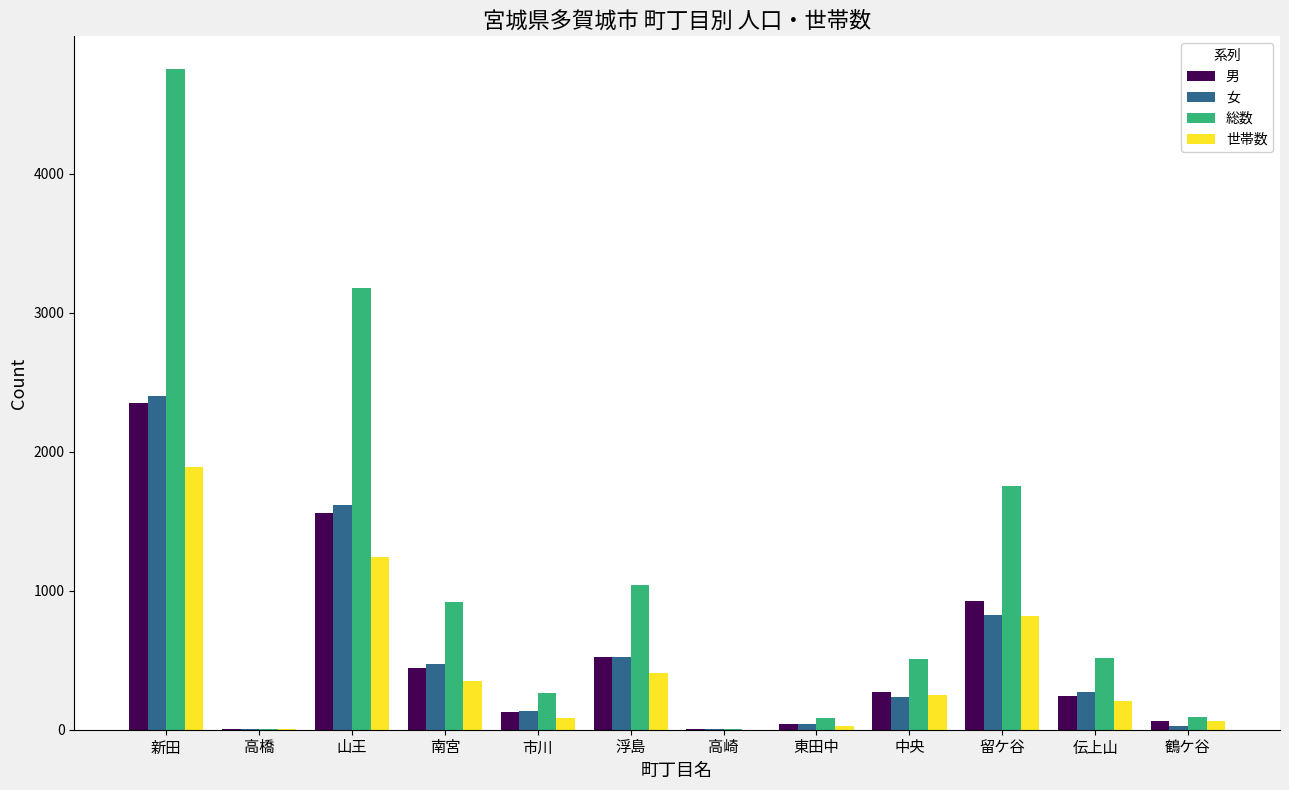

Which category has the highest value across all series?

新田